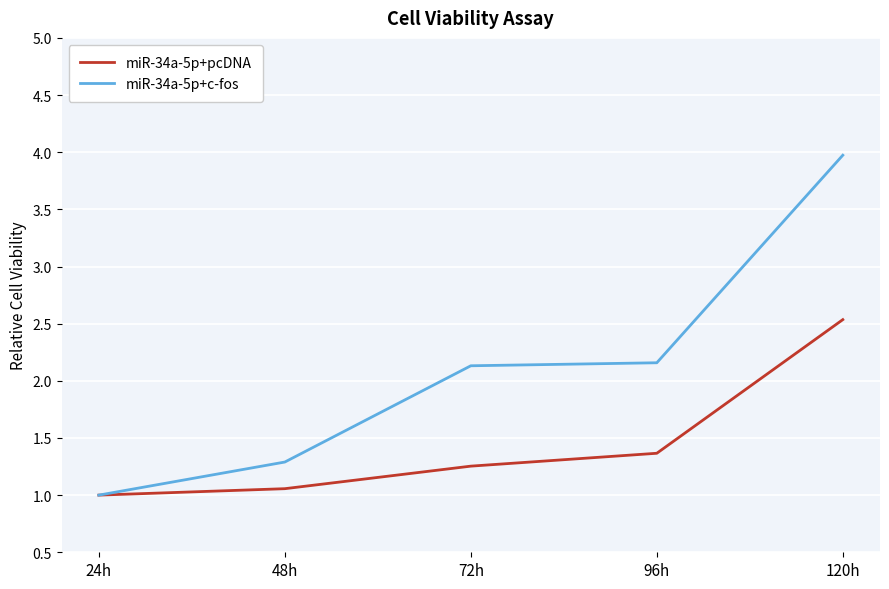

Does the chart have visible grid lines?

Yes